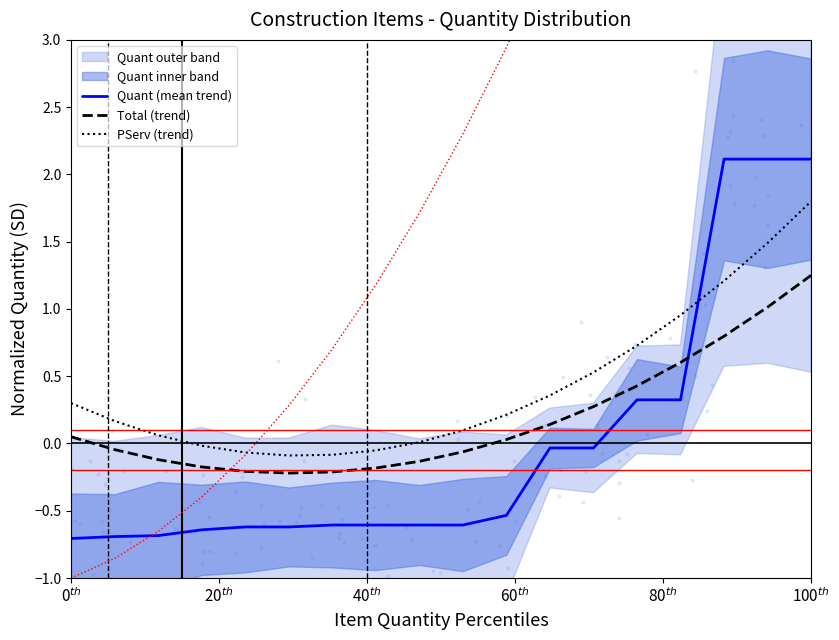

True or false: PServ (trend) and Total (trend) cross at least once.

False